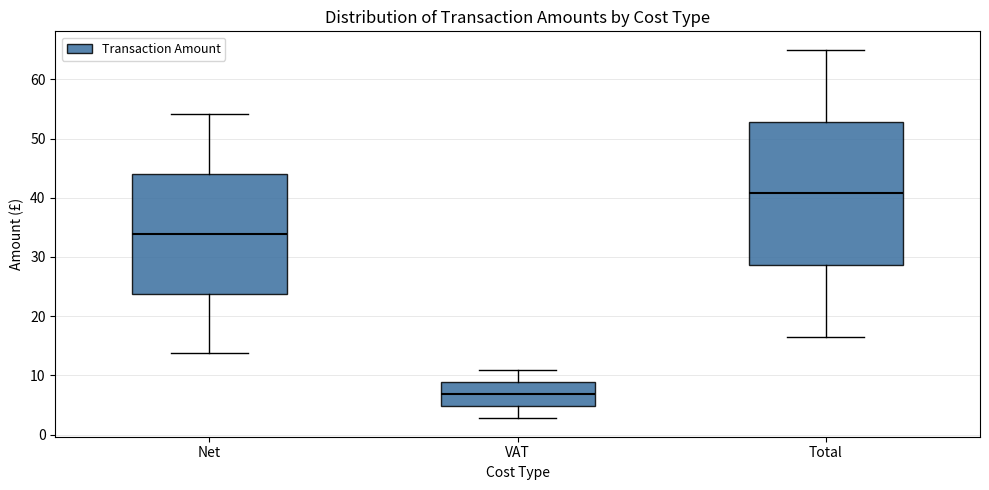

Reading left to right, read every box against the y-axis: the position of its median line, the range the box covers, and the ends of its whiskers. The values are not printed on the chart, so give them approximately, as read against the axis.

Net: median 34, box 24 to 44, whiskers 14 to 54
VAT: median 7, box 5 to 9, whiskers 3 to 11
Total: median 41, box 29 to 53, whiskers 16 to 65